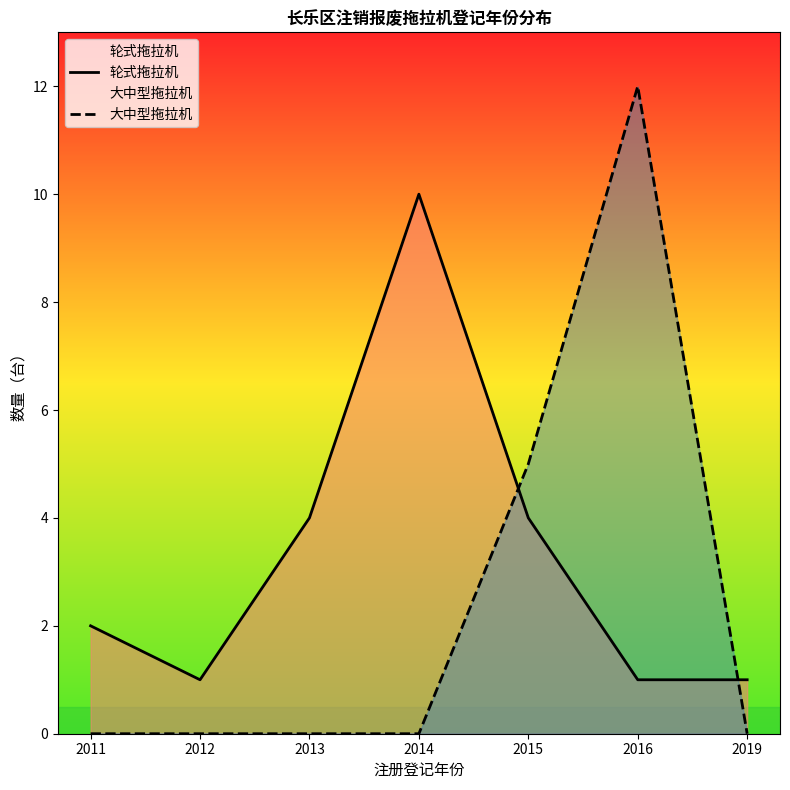

What is the value of the 轮式拖拉机 point at the 7th from the left?

1